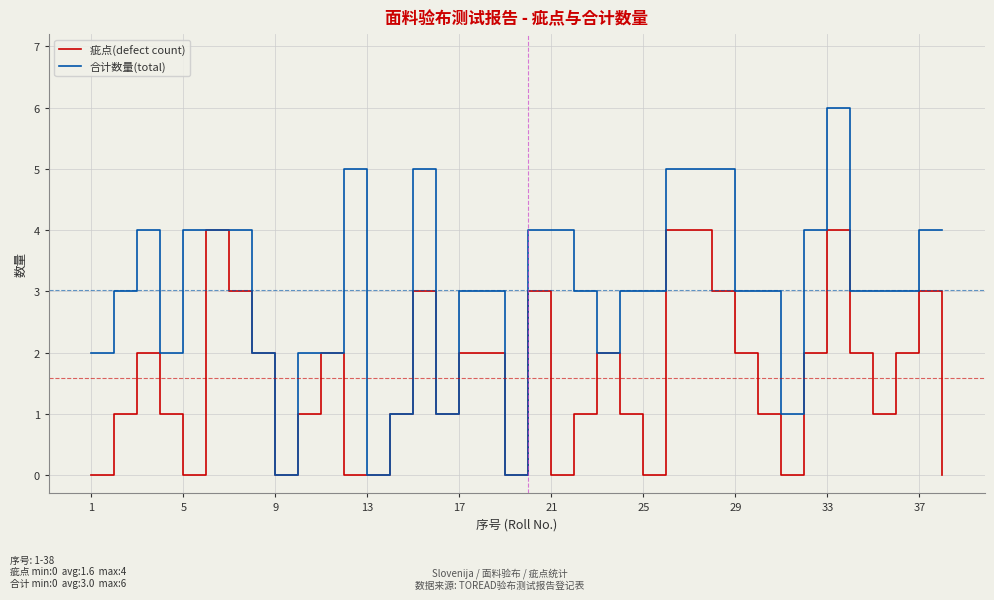

What is the maximum value for 疵点(defect count)?

4